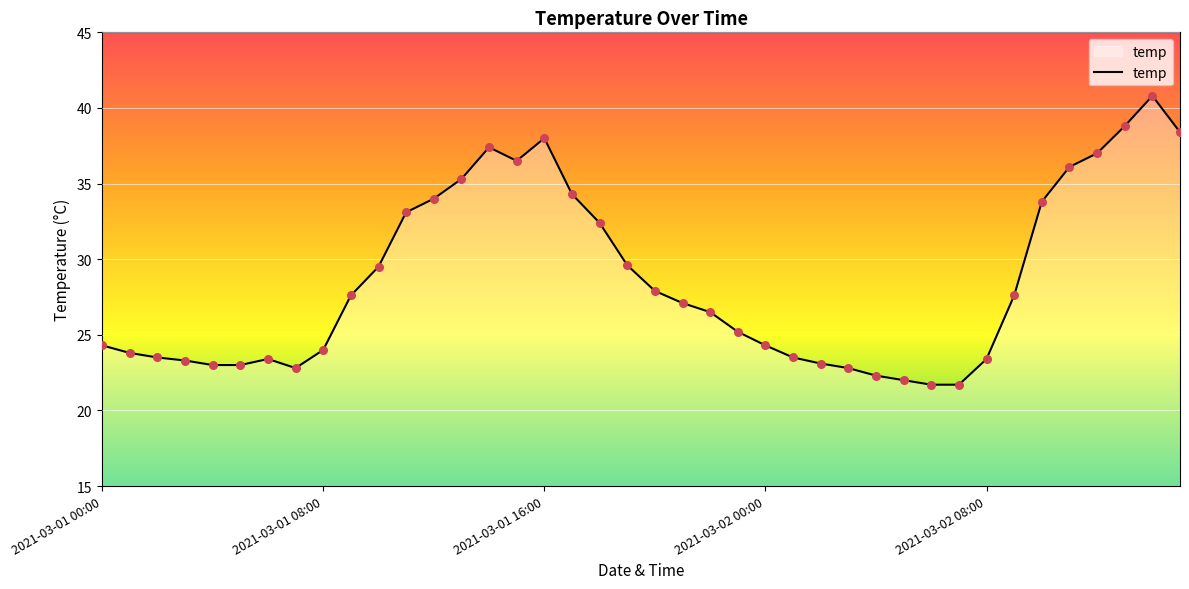

What is the minimum value shown in the chart?

21.7